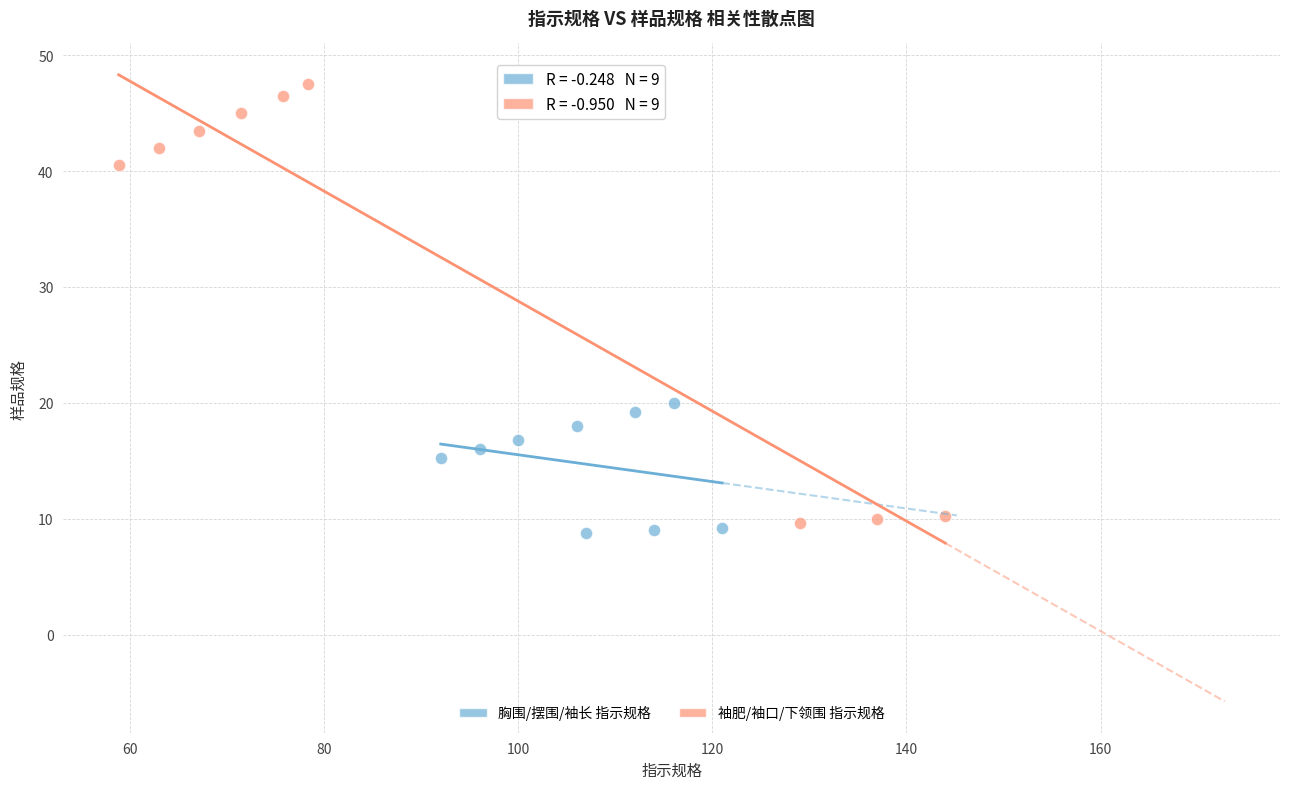

Which series contains the highest Y value?

袖肥/袖口/下领围 指示规格